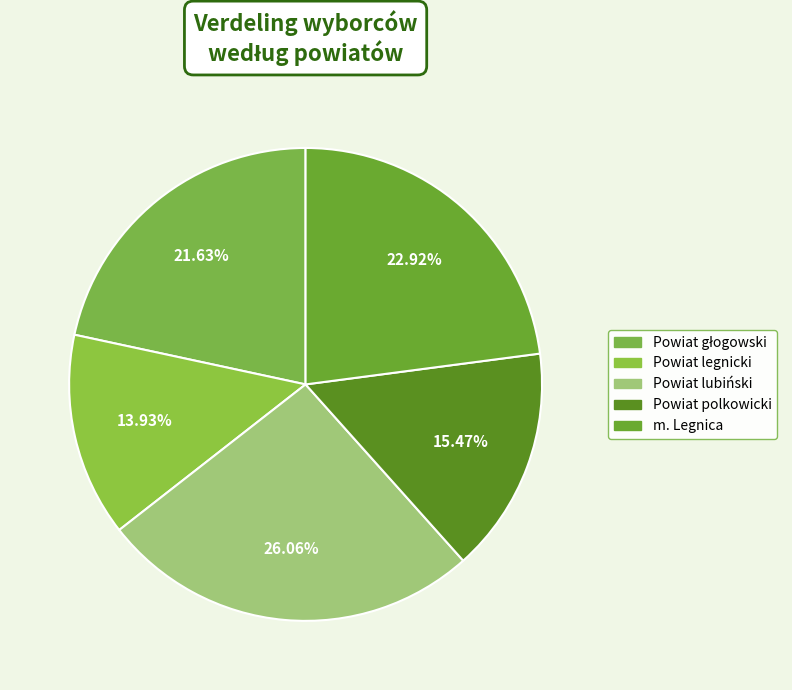

What is the change in value from Powiat głogowski to Powiat polkowicki?

-18787